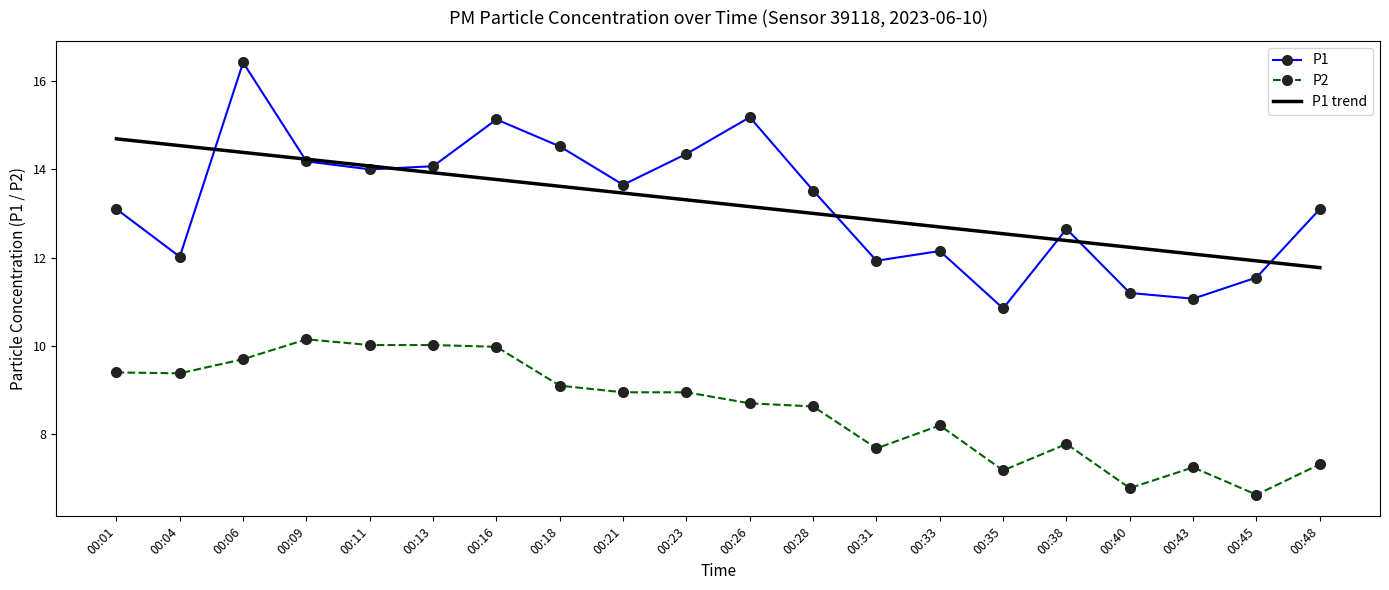

Rank the series at 00:28 from lowest to highest value.

P2, P1 trend, P1